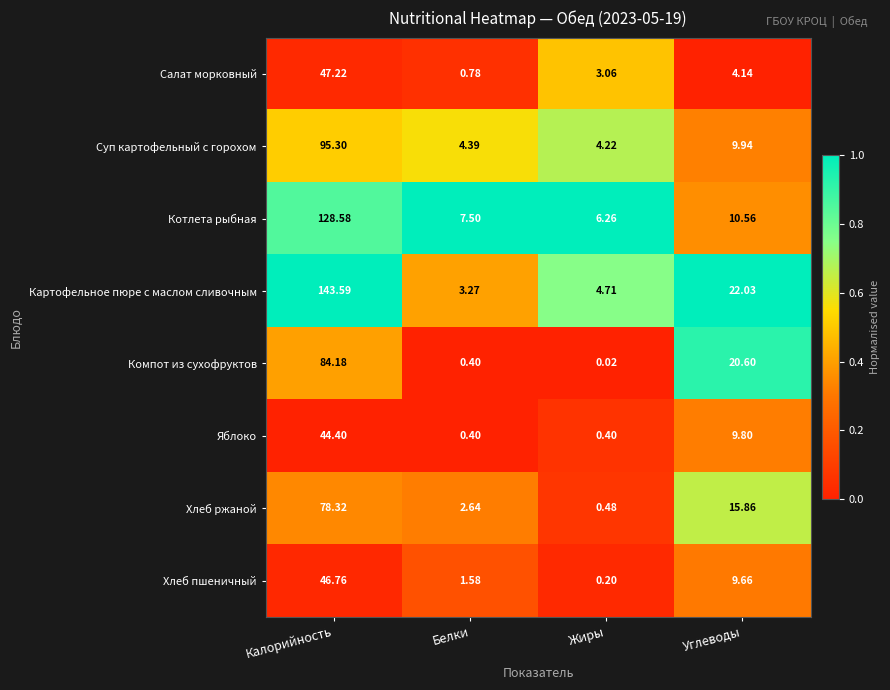

At how many categories does at least one series exceed 0?

4